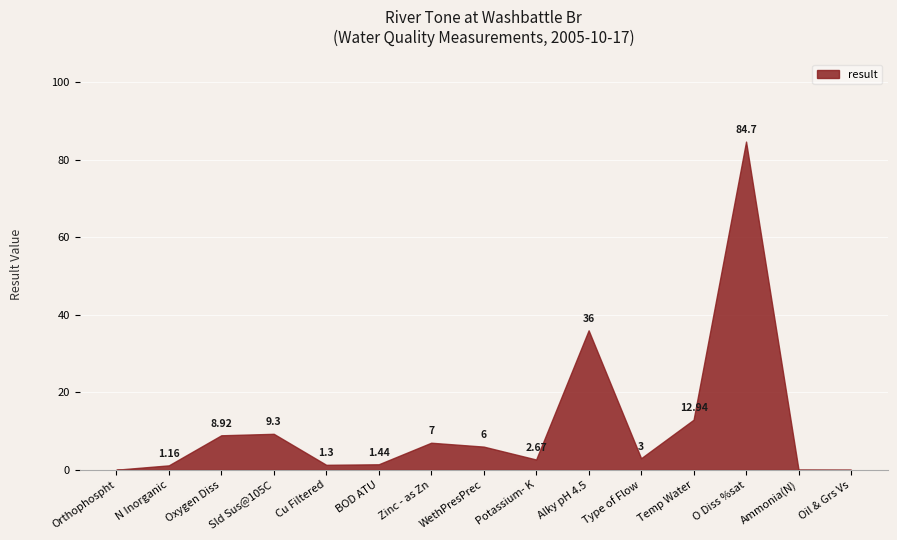

Rank the categories by value from highest to lowest.

O Diss %sat, Alky pH 4.5, Temp Water, Sld Sus@105C, Oxygen Diss, Zinc - as Zn, WethPresPrec, Type of Flow, Potassium- K, BOD ATU, Cu Filtered, N Inorganic, Orthophospht, Ammonia(N), Oil & Grs Vs